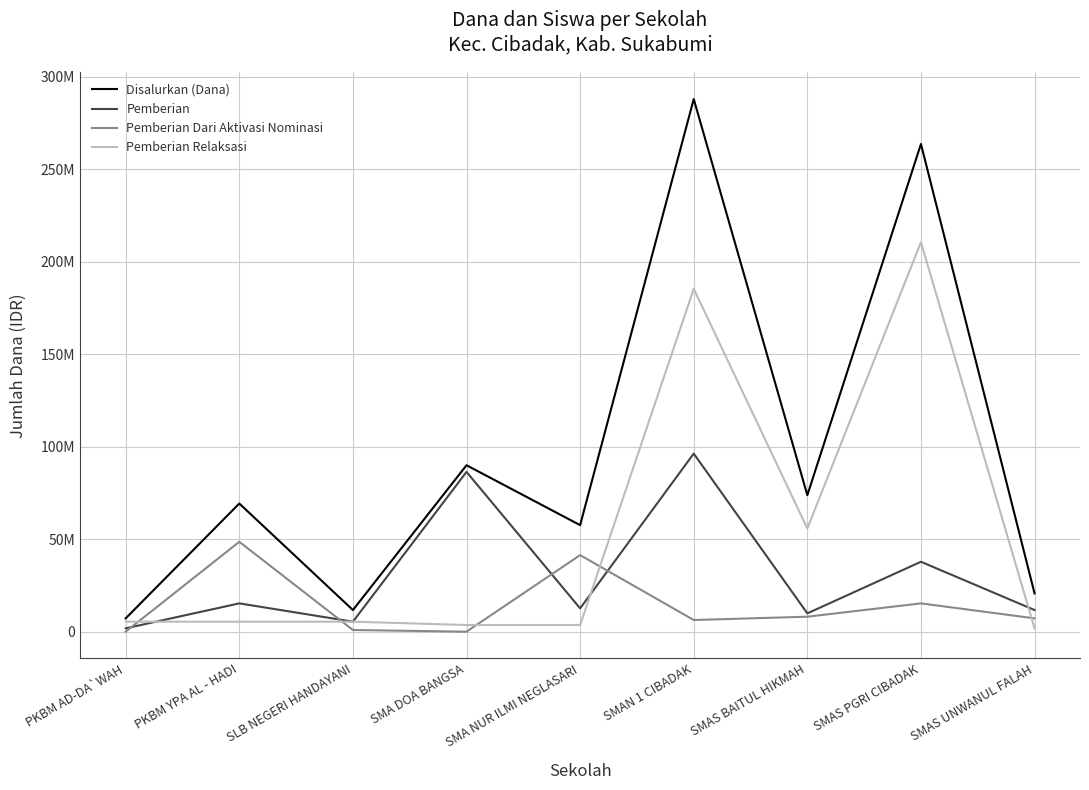

Which category has the lowest value in the Pemberian series?

PKBM AD-DA`WAH